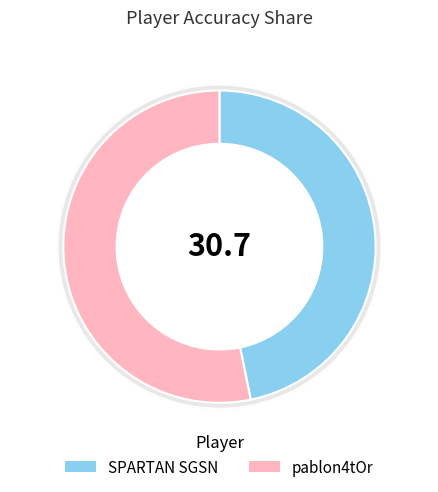

To the nearest percent, what is the difference between the SPARTAN SGSN and pablon4tOr slice percentages?

6%